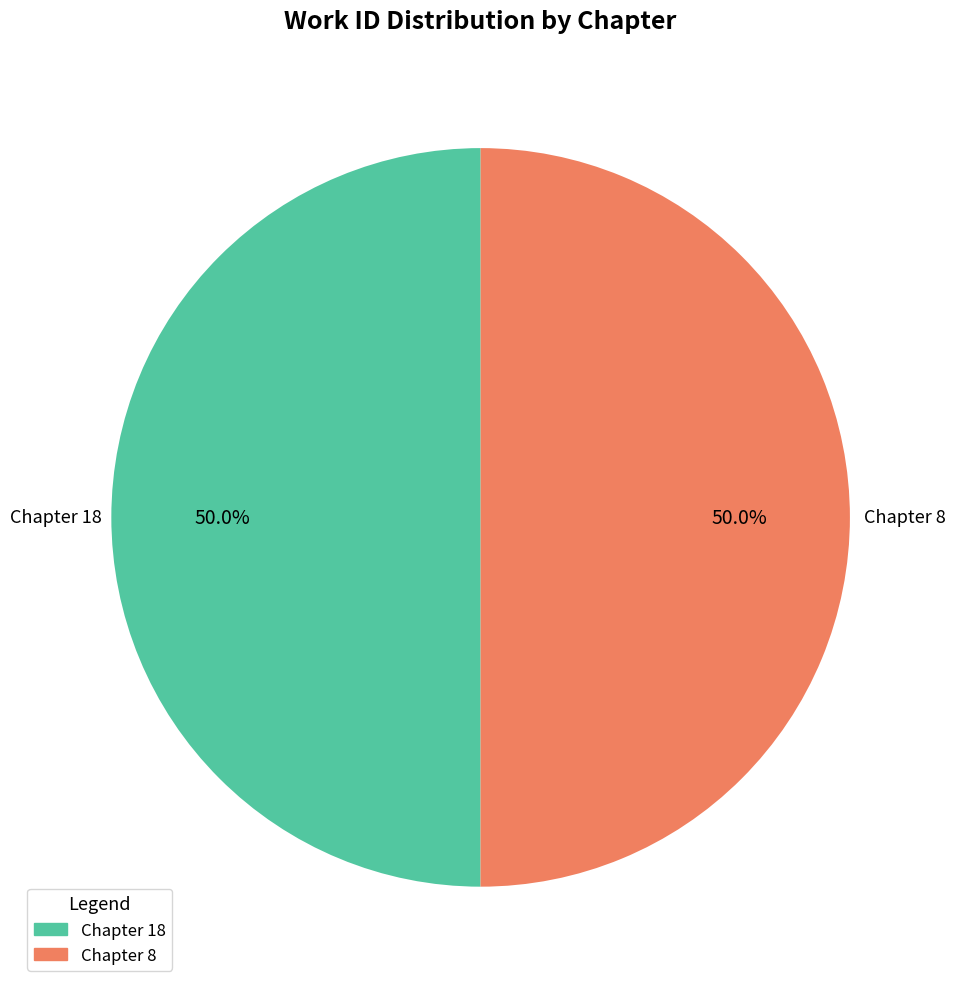

Combined, do Chapter 8 and Chapter 18 account for over 50%?

Yes